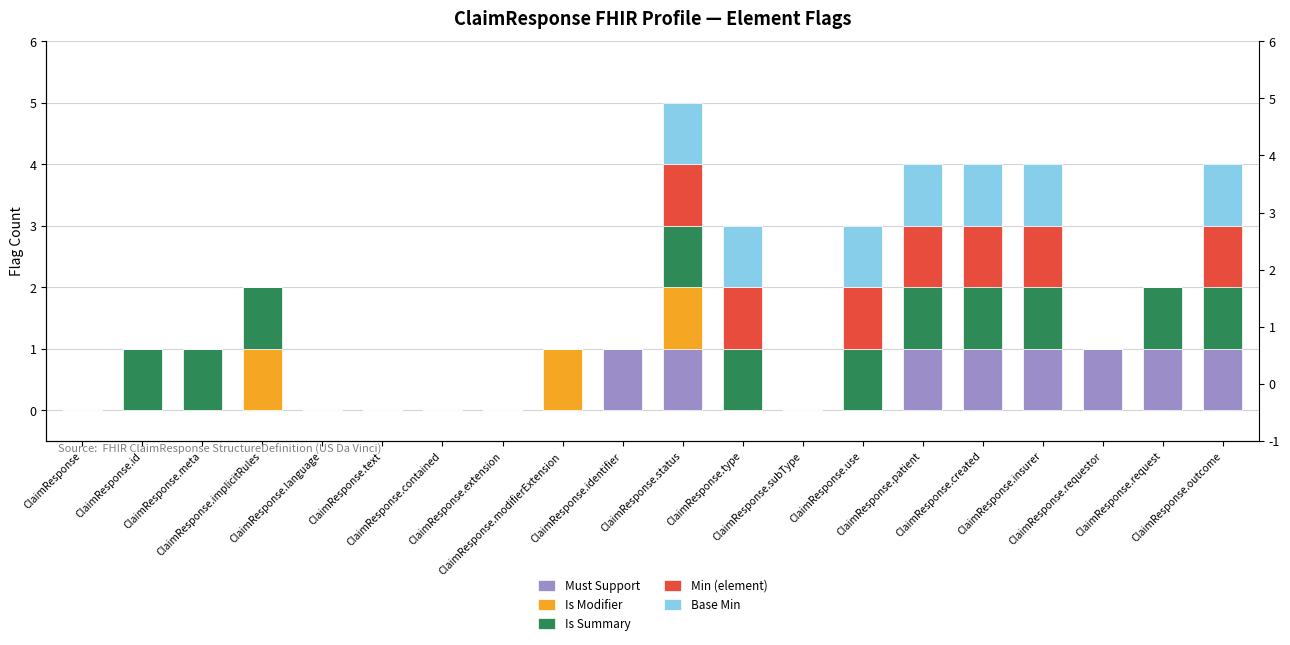

What is the label of the 11th bar from the left?

ClaimResponse.status